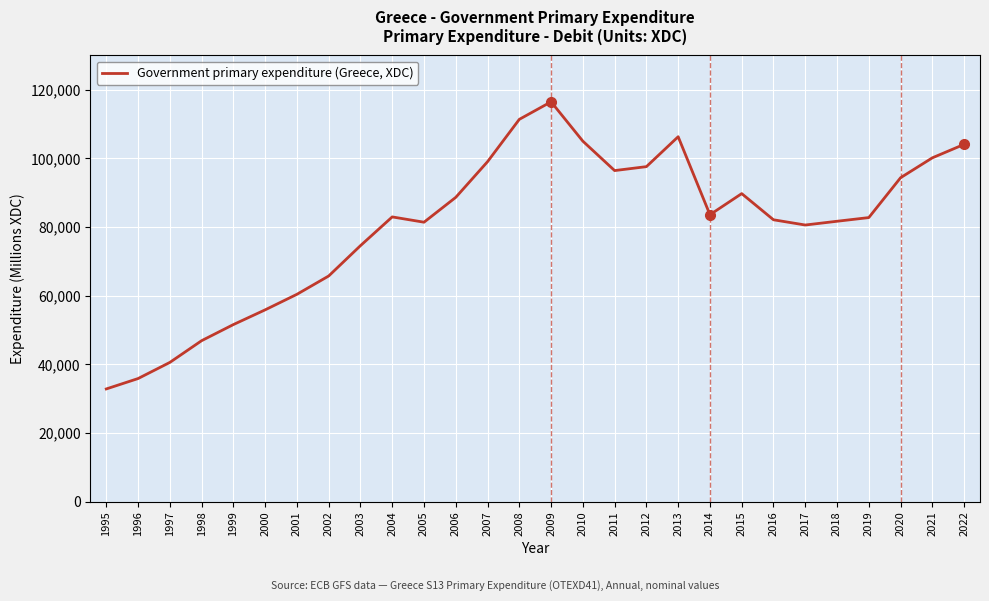

What is the difference between the maximum and minimum values?

83641